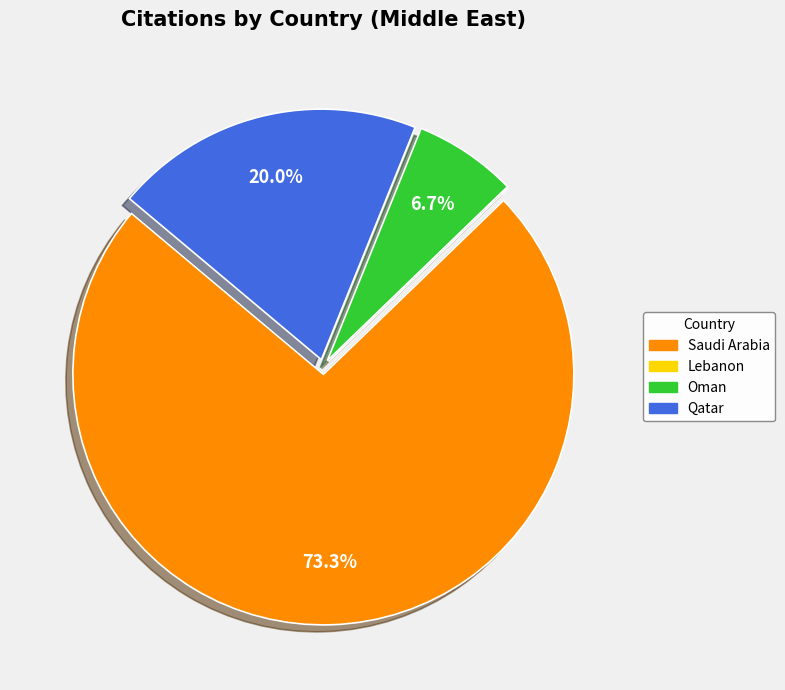

Is there a majority slice in this chart?

Yes